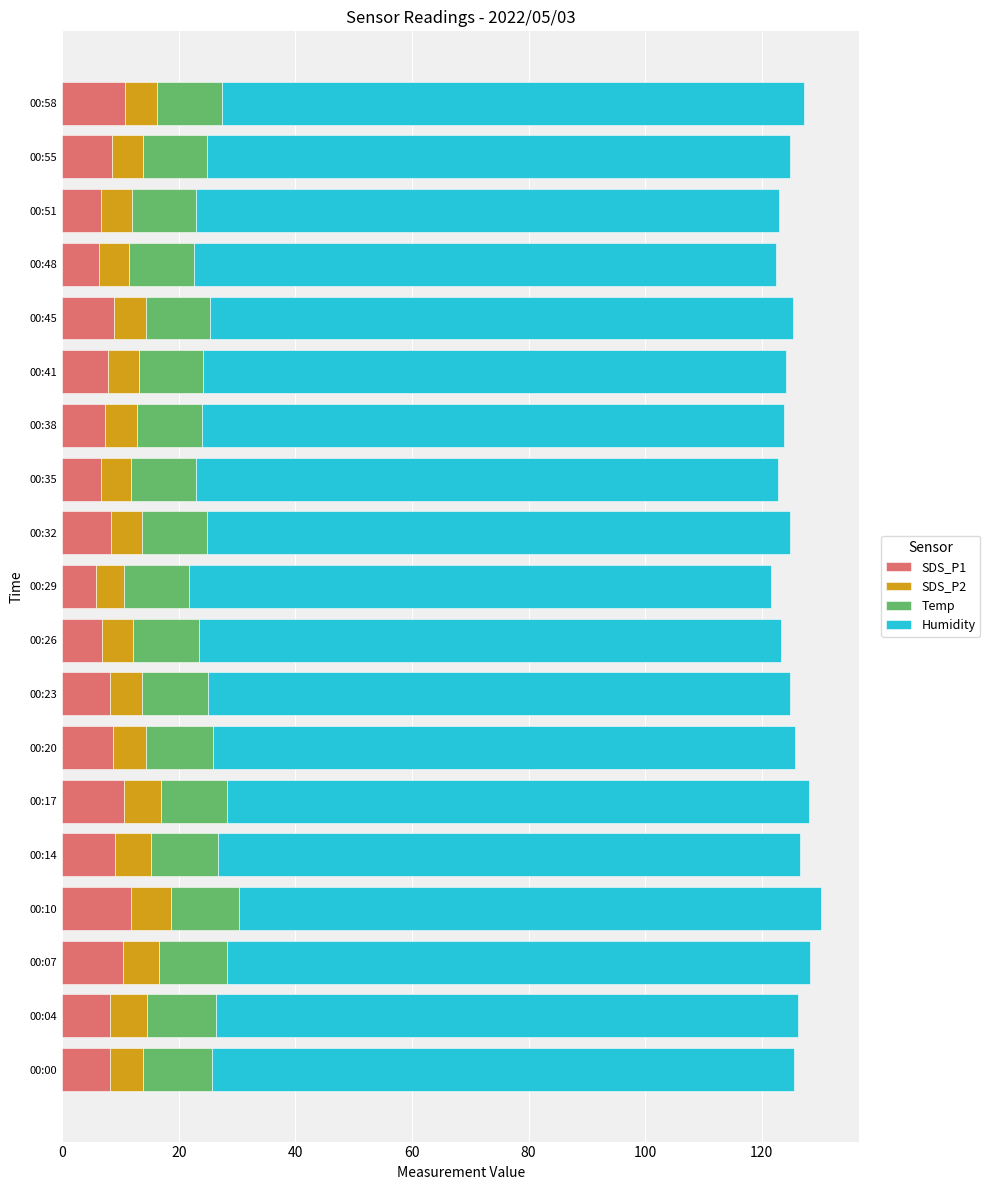

How many distinct data groups are displayed?

4